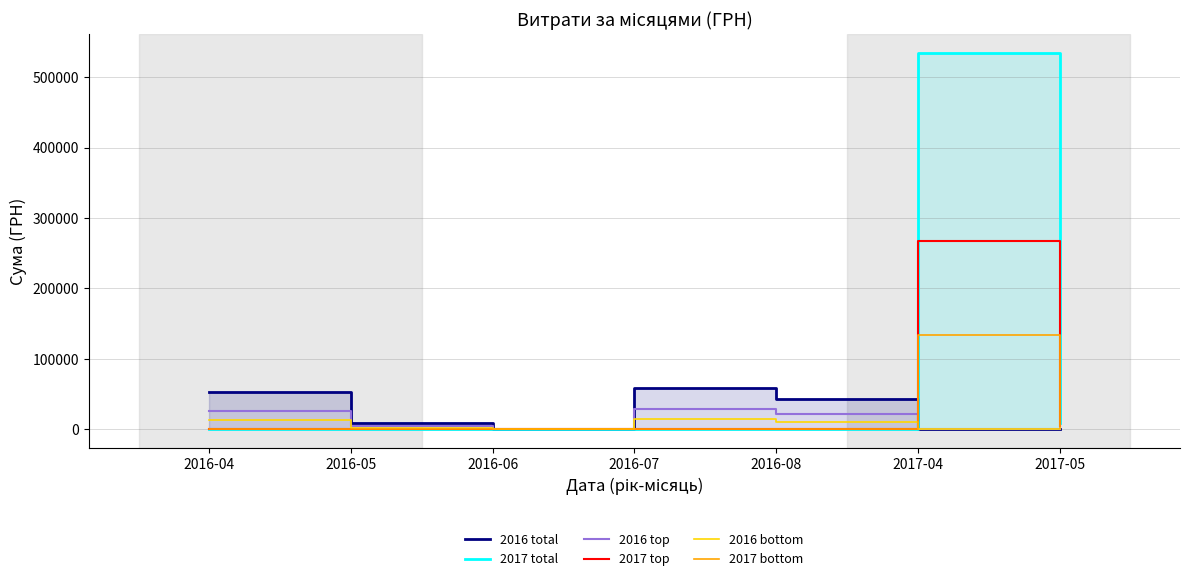

Which series has the largest range (max minus min)?

2017 total